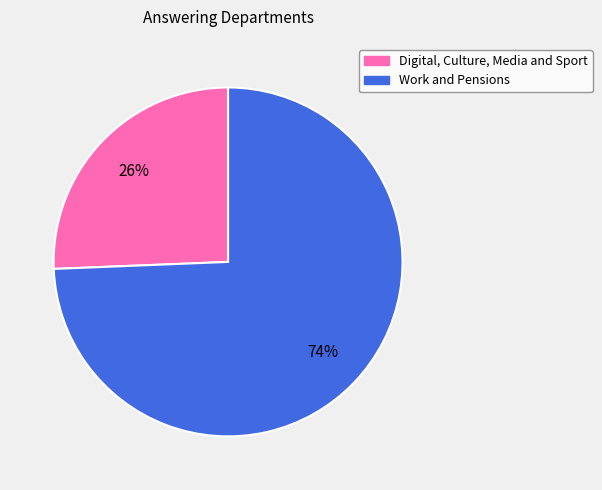

How many slices are in this pie chart?

2